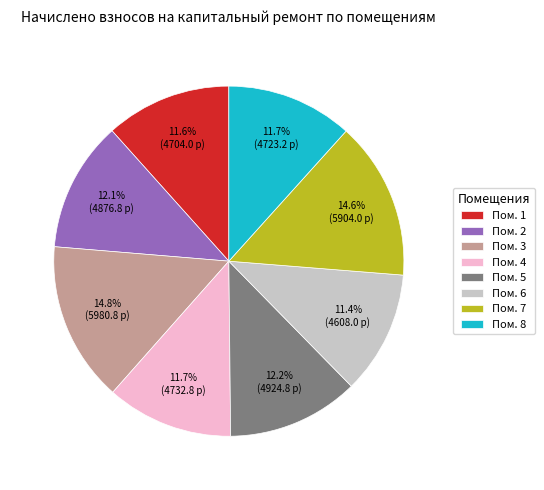

Does Пом. 4 account for over 50% of the chart?

No